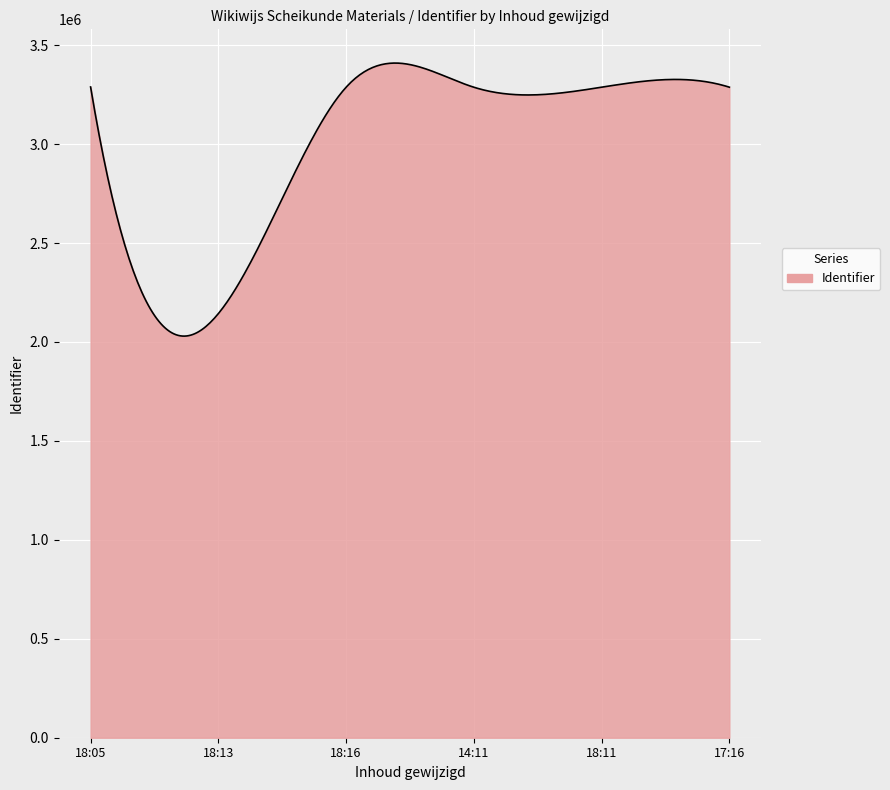

What is the smallest value displayed?

2029752.2